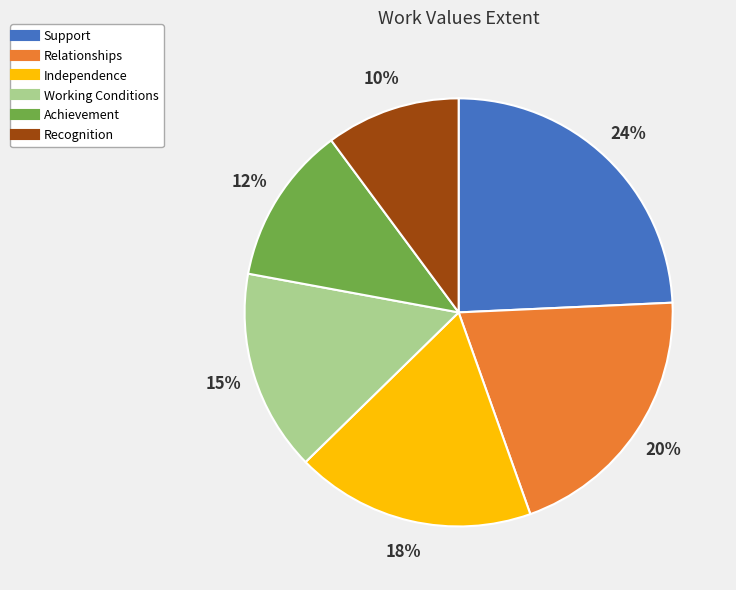

How many slices are in this pie chart?

6